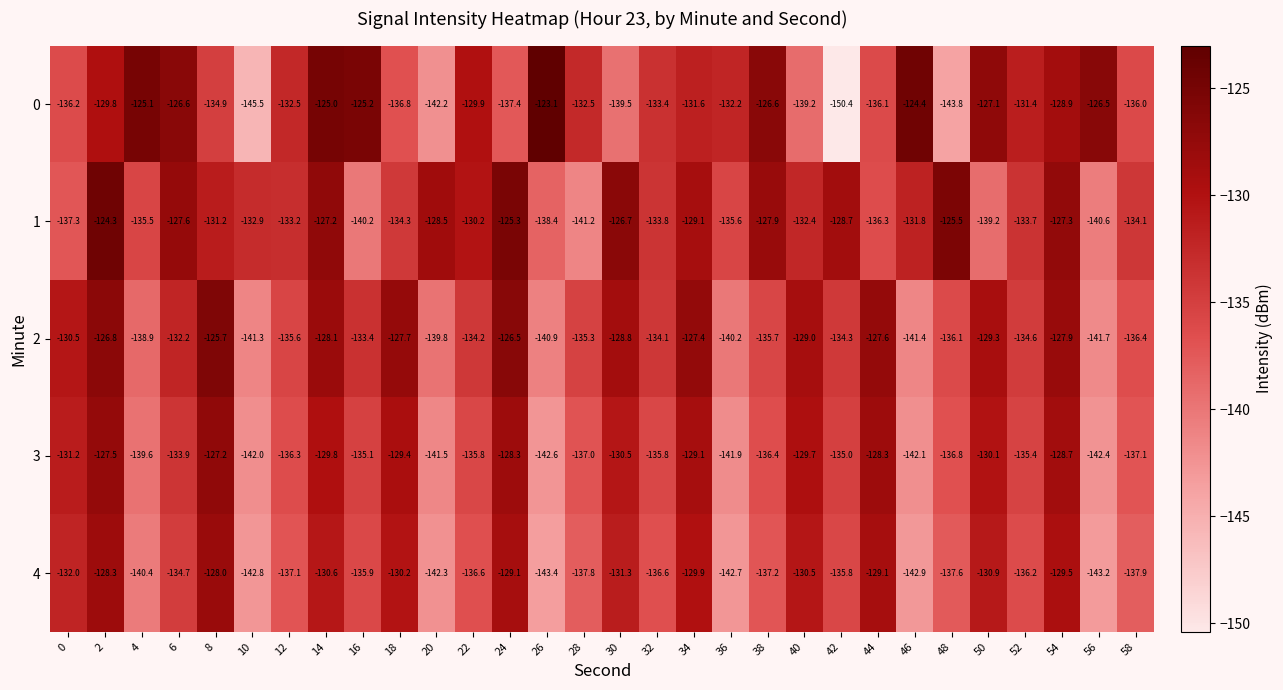

What is the spread (max minus min) of values at 0?

6.8